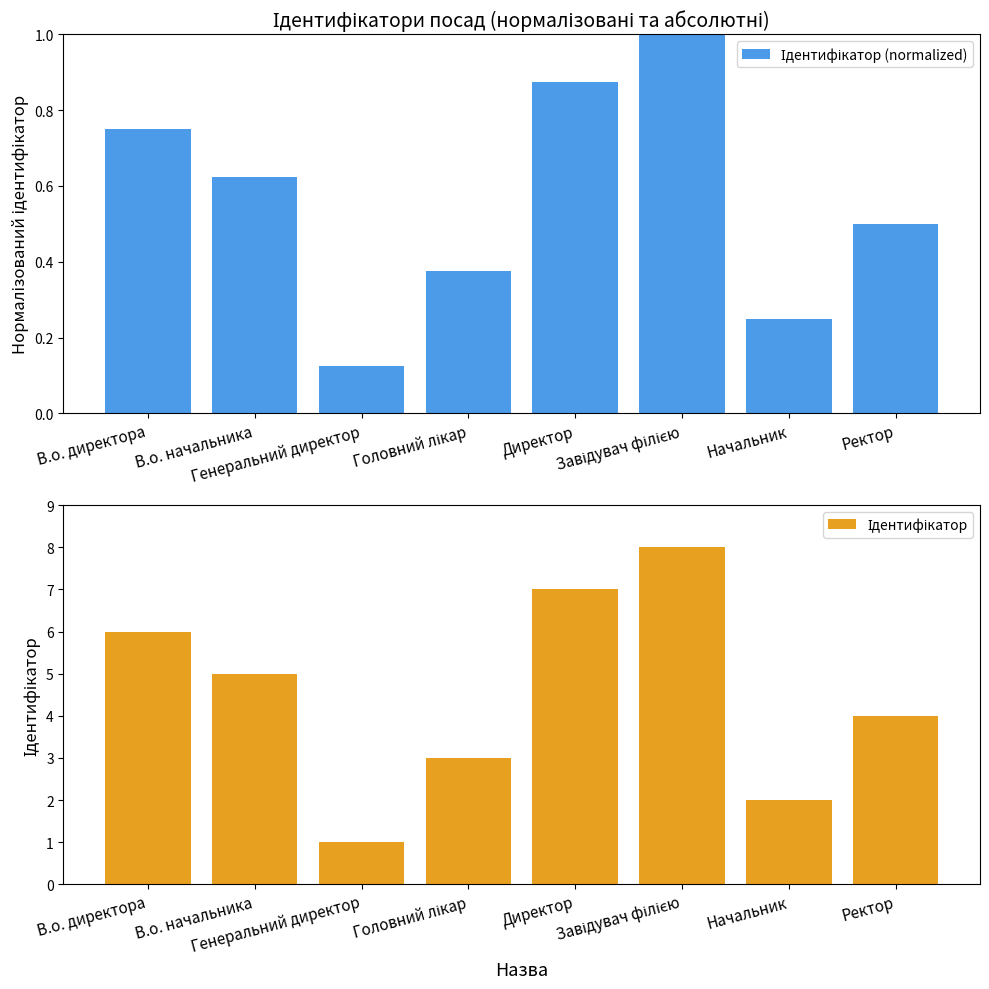

Which series has the widest spread of values?

Ідентифікатор